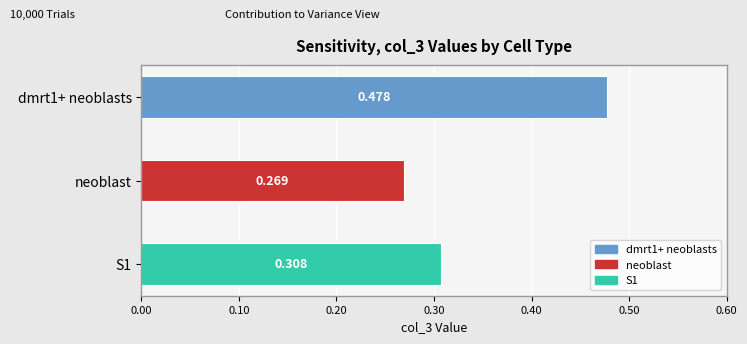

What value does the SmLINC100002121 series have at neoblast?

0.3